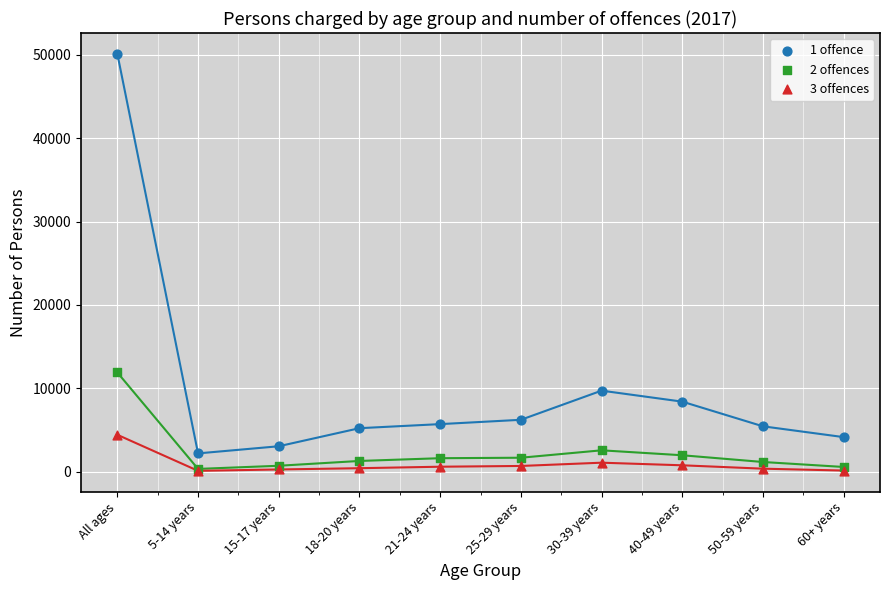

Across all series, what Y value is closest to 25108?

11899